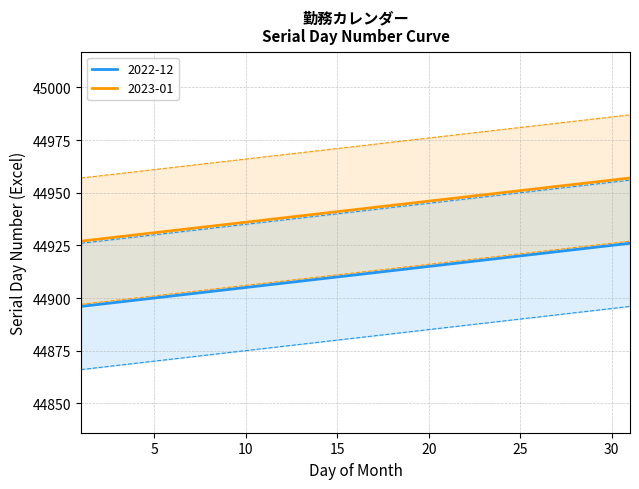

True or false: 2023-01 and 2022-12 cross at least once.

False